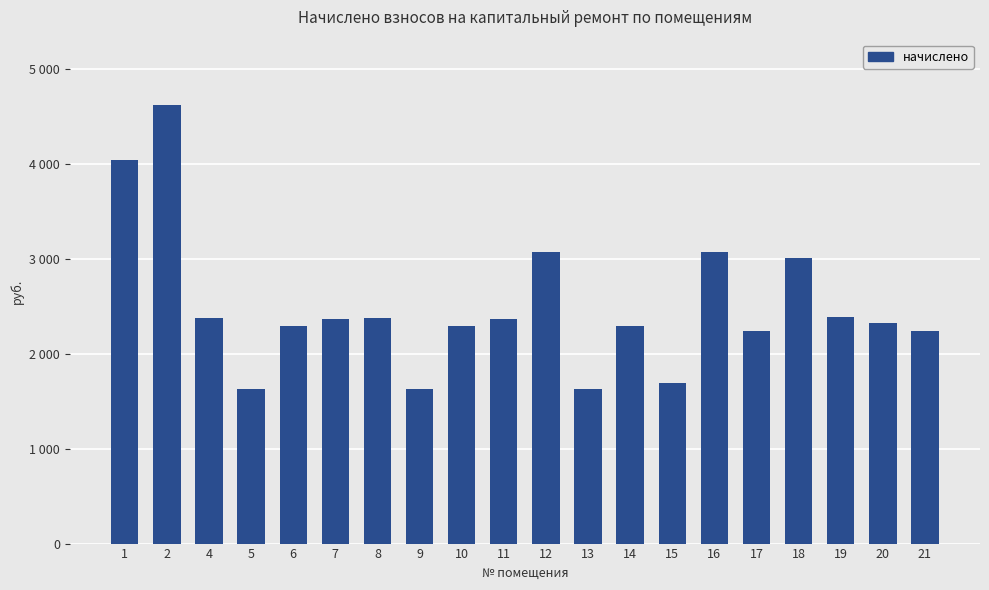

What is the minimum value shown in the chart?

1628.0